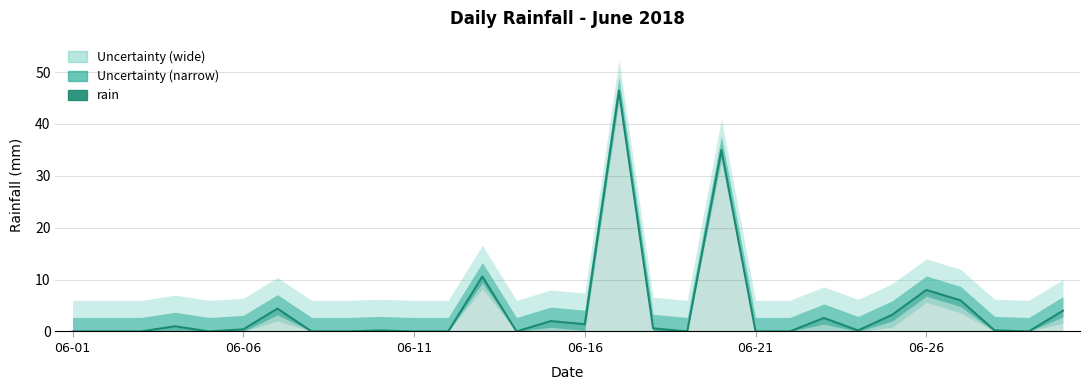

How many lines are shown in the chart?

1